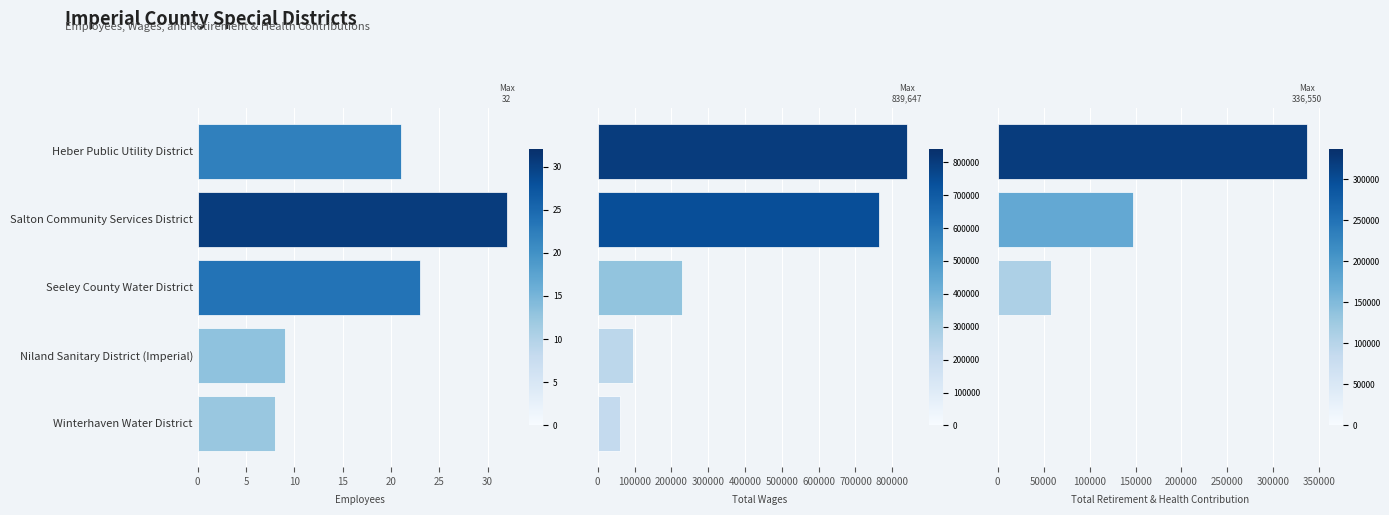

What is the average value of the Total Retirement & Health Contribution series?

108281